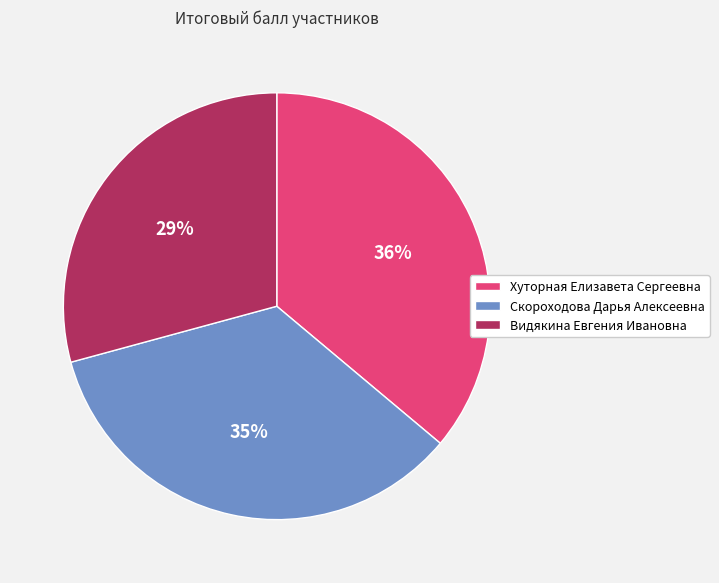

What percentage is the Скороходова Дарья Алексеевна slice, to the nearest percent?

35%